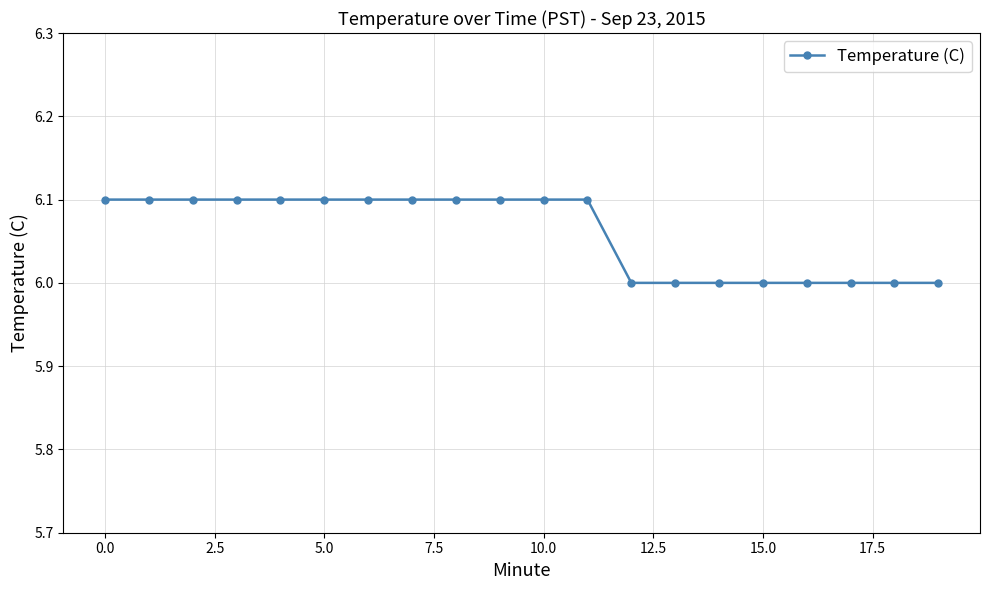

What is the average value?

6.1